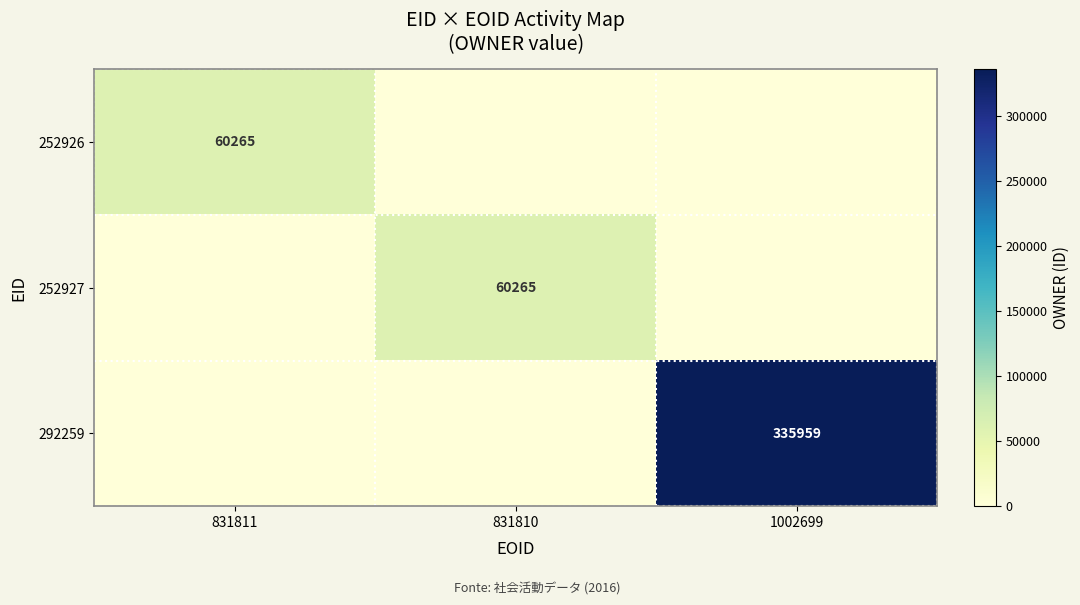

True or false: 252927 has a value of 60265 at 831810.

True